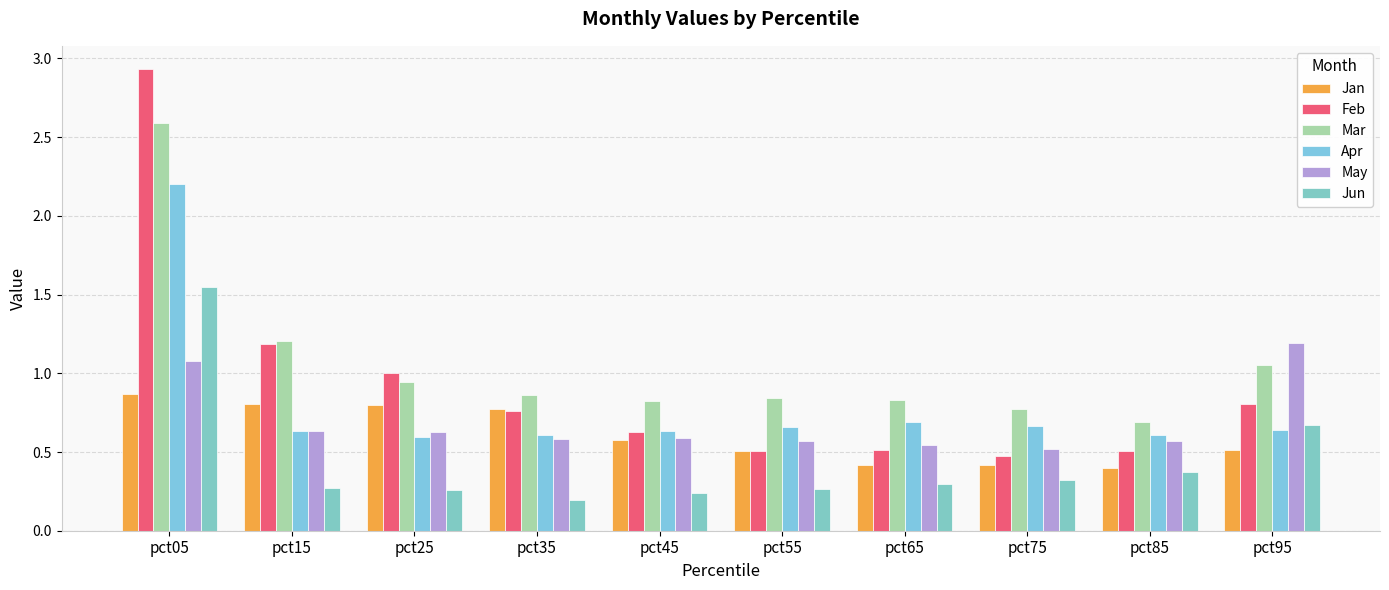

How many distinct data groups are displayed?

6